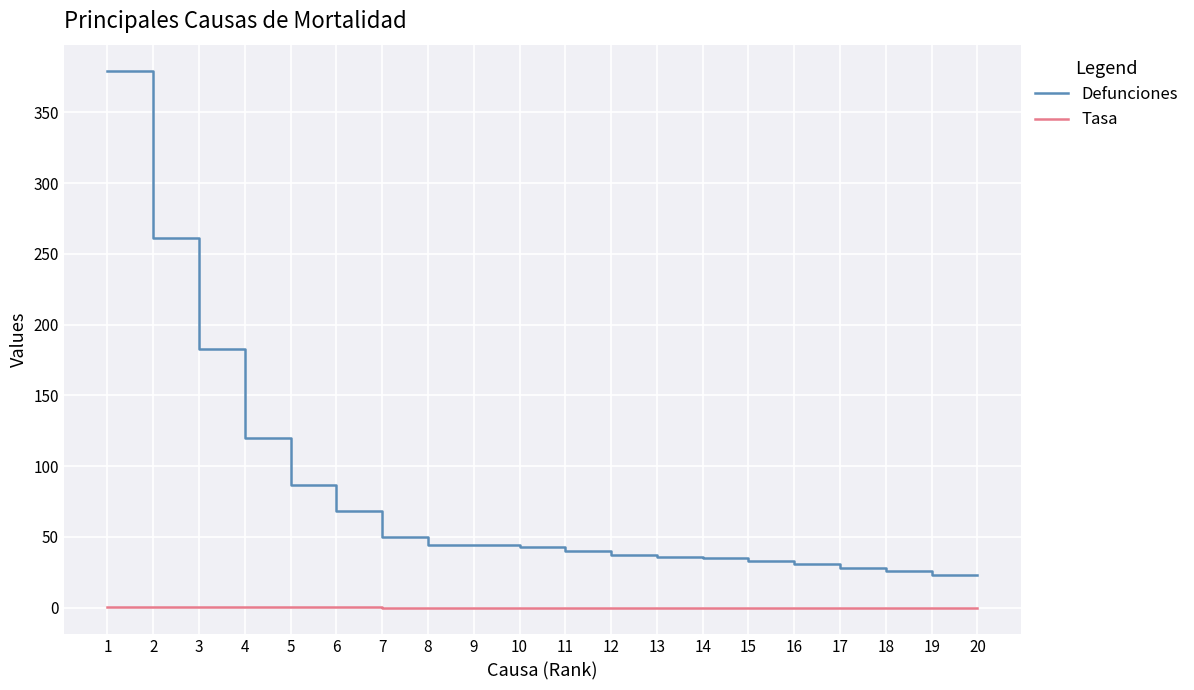

How many lines are shown in the chart?

2